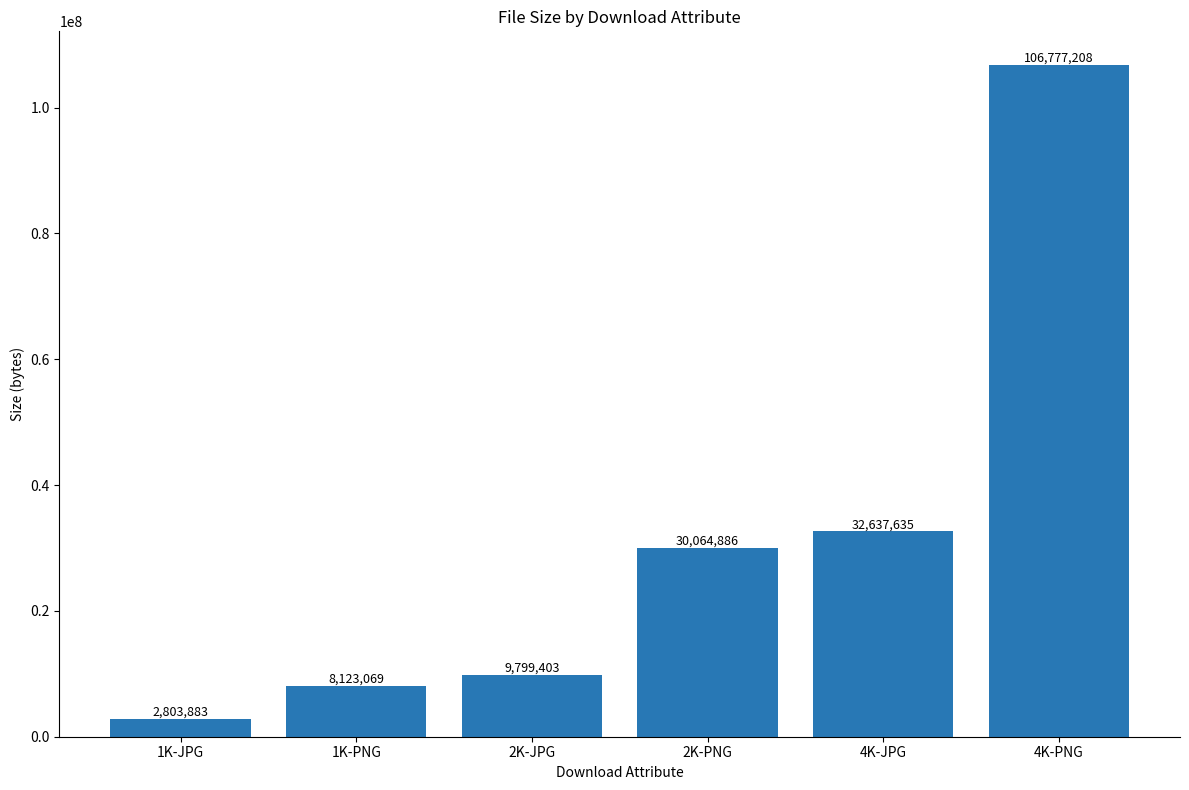

List the labels in order of value, largest first.

4K-PNG, 4K-JPG, 2K-PNG, 2K-JPG, 1K-PNG, 1K-JPG